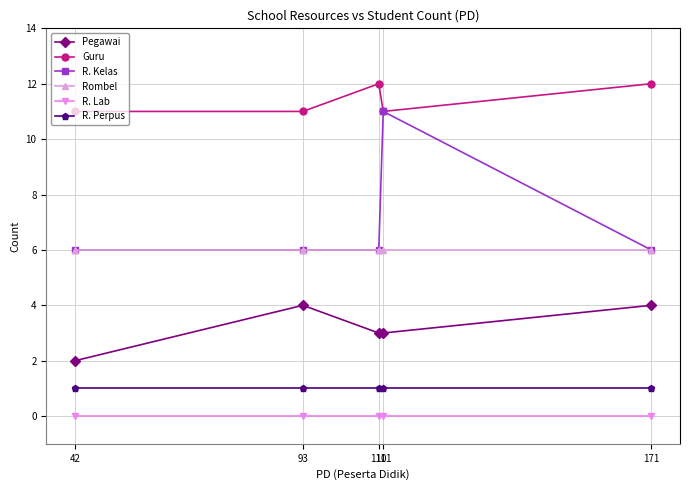

Is the value of Guru at 111 greater than the value of R. Kelas at 93?

Yes